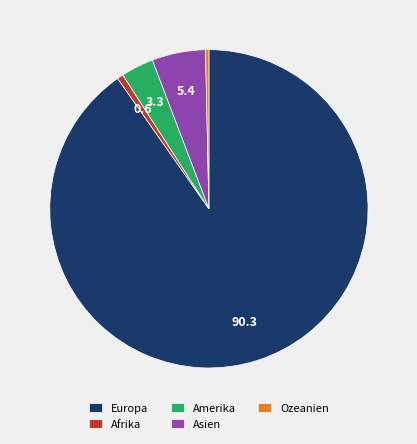

Count the number of slices in the pie.

5